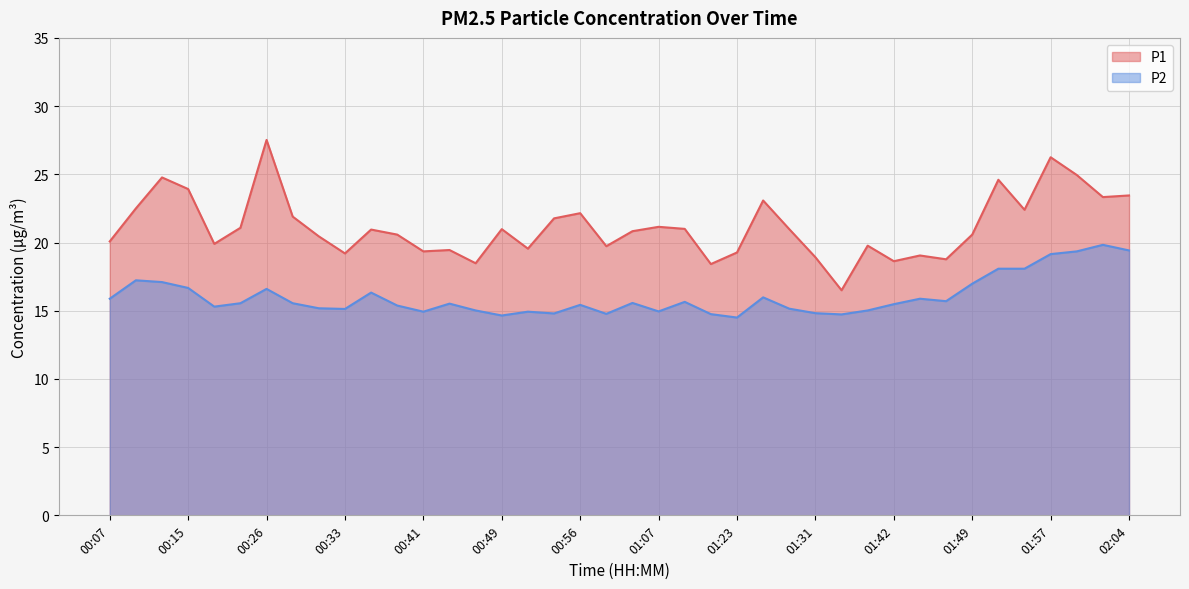

At which category does the chart reach its minimum across all series?

01:23